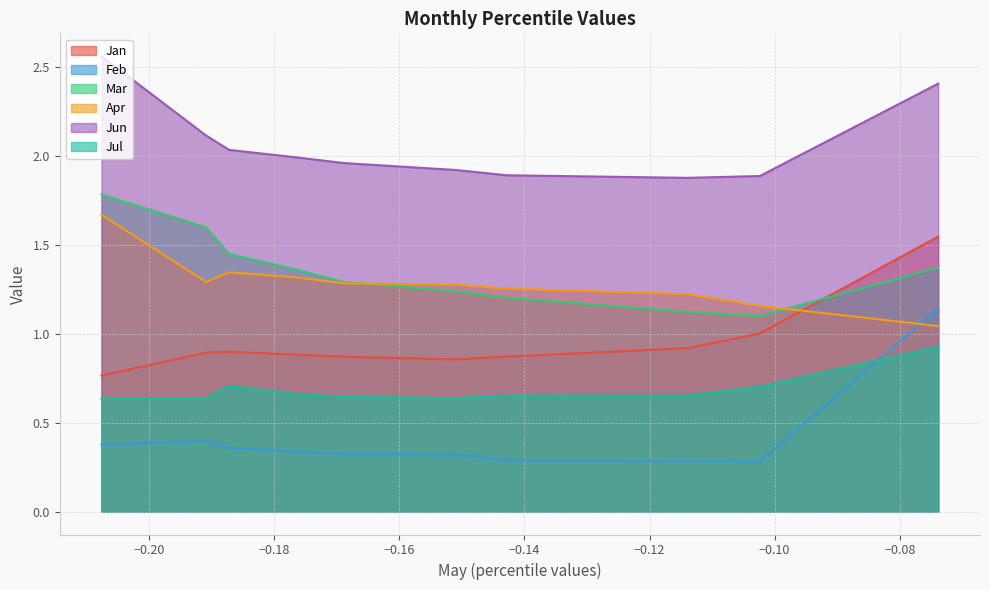

How many categories are shown in the chart?

10